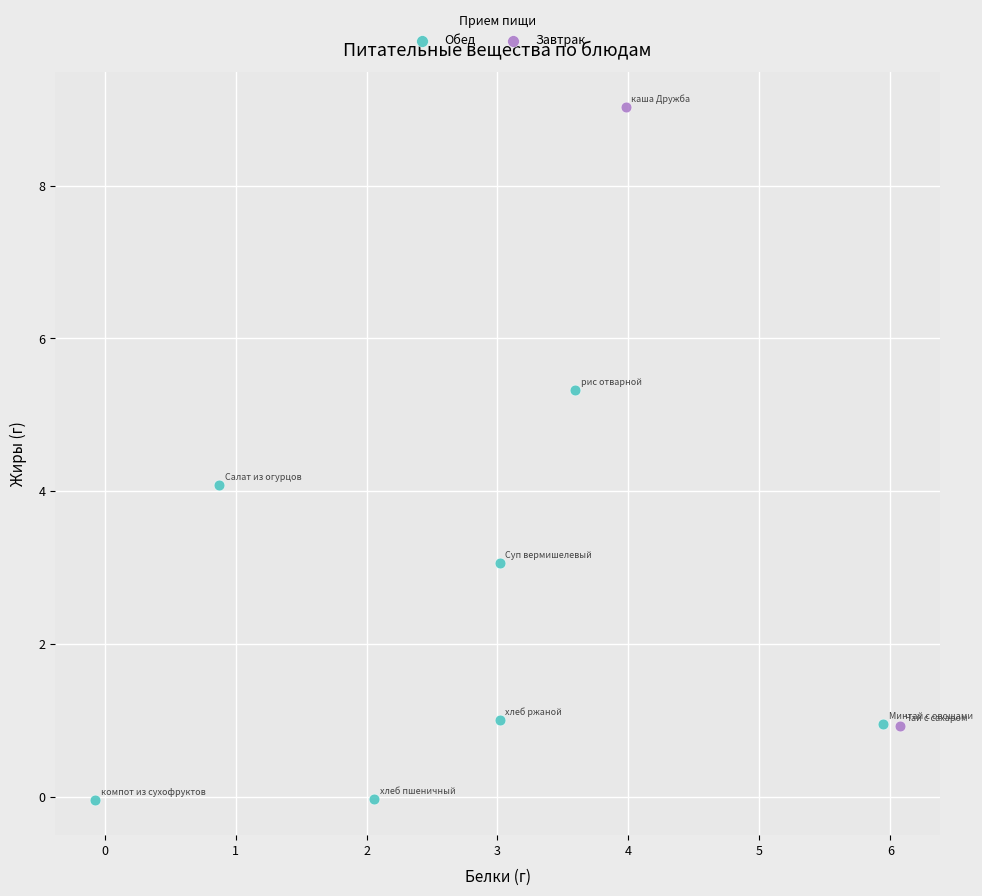

Which series reaches the minimum Y coordinate?

Обед